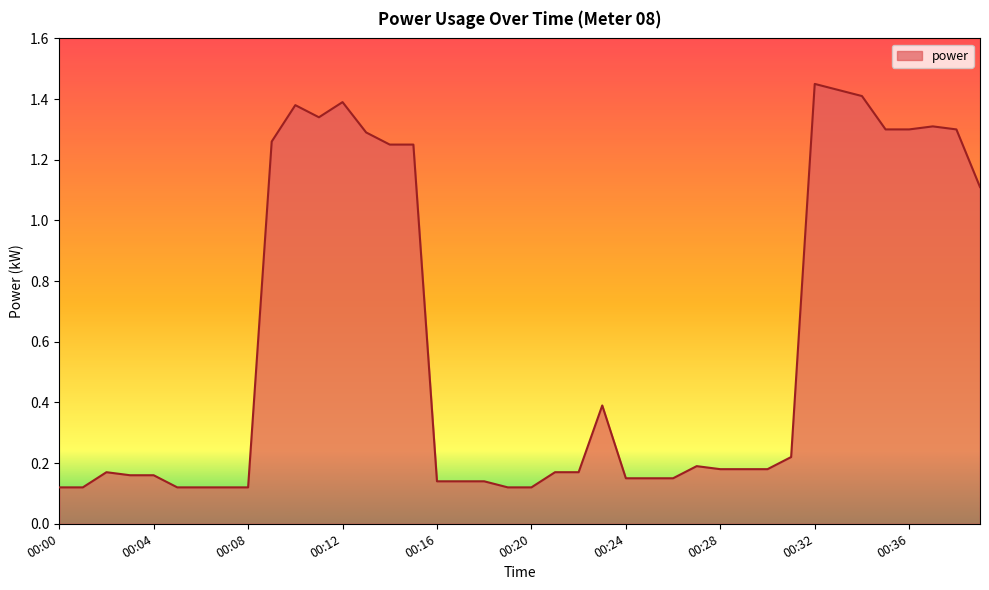

Reading left to right, extract all data points from this chart.

00:00=0.1	00:01=0.1	00:02=0.2	00:03=0.2	00:04=0.2	00:05=0.1	00:06=0.1	00:07=0.1	00:08=0.1	00:09=1.3	00:10=1.4	00:11=1.3	00:12=1.4	00:13=1.3	00:14=1.2	00:15=1.2	00:16=0.1	00:17=0.1	00:18=0.1	00:19=0.1	00:20=0.1	00:21=0.2	00:22=0.2	00:23=0.4	00:24=0.1	00:25=0.1	00:26=0.1	00:27=0.2	00:28=0.2	00:29=0.2	00:30=0.2	00:31=0.2	00:32=1.4	00:33=1.4	00:34=1.4	00:35=1.3	00:36=1.3	00:37=1.3	00:38=1.3	00:39=1.1